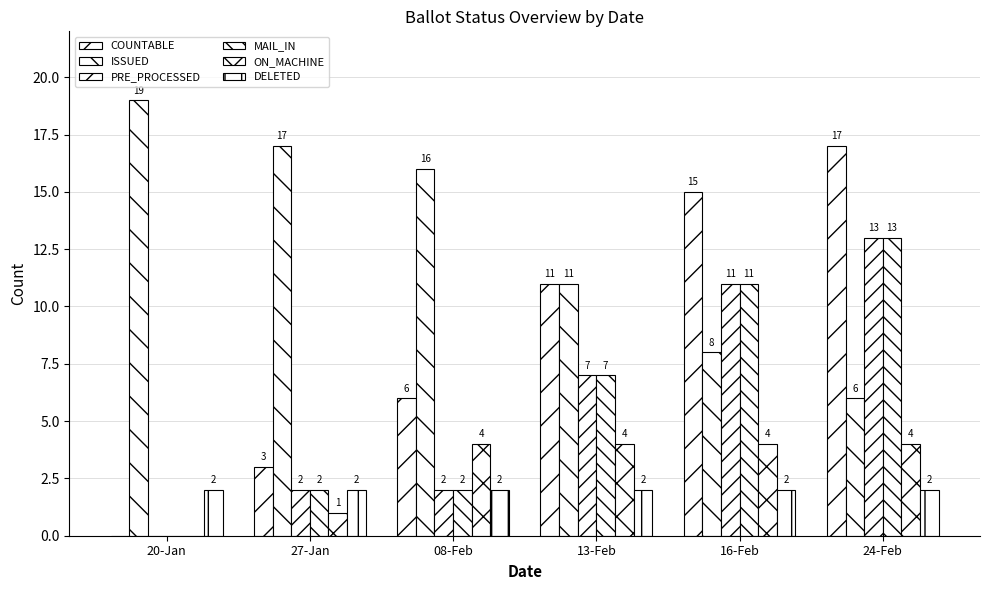

Reading left to right, list all the values displayed in this chart.

COUNTABLE: 0	3	6	11	15	17
ISSUED: 19	17	16	11	8	6
PRE_PROCESSED: 0	2	2	7	11	13
MAIL_IN: 0	2	2	7	11	13
ON_MACHINE: 0	1	4	4	4	4
DELETED: 2	2	2	2	2	2